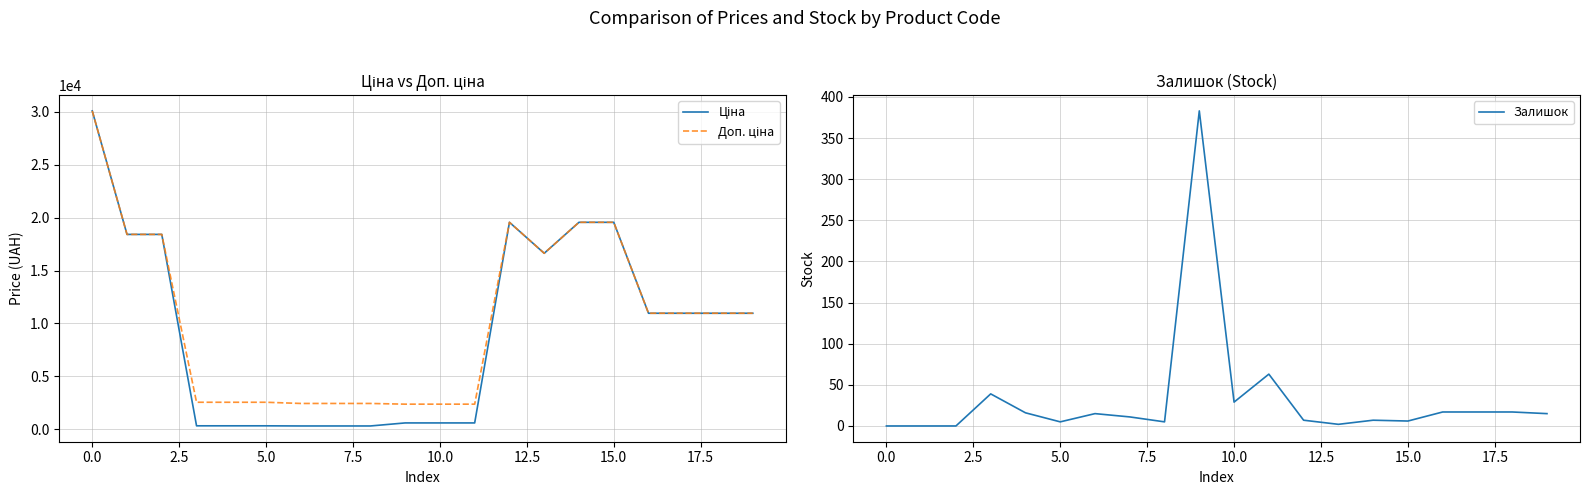

What is the highest value of the Залишок series?

383